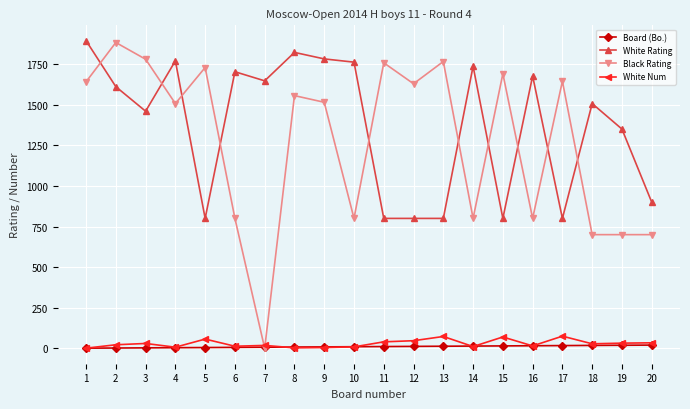

How many lines are shown in the chart?

4